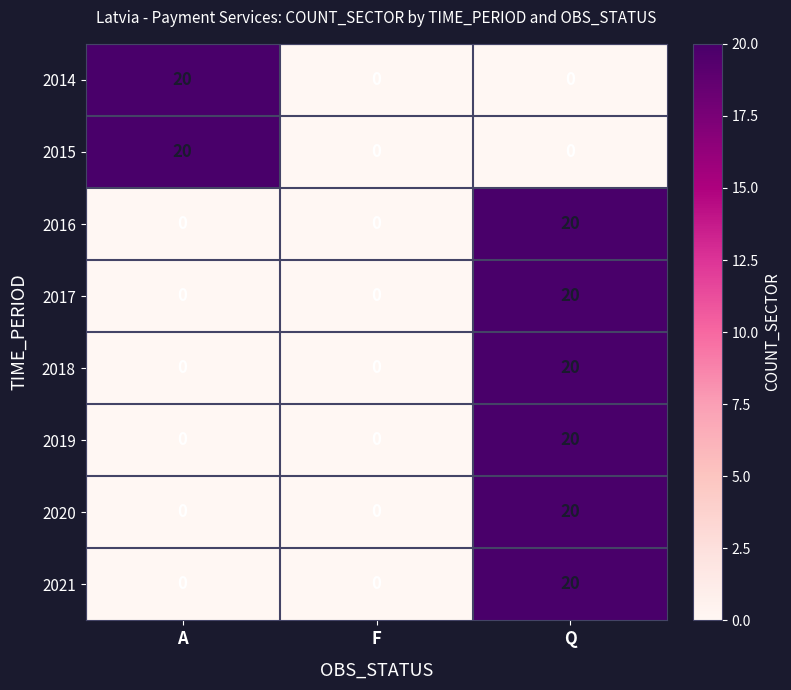

Count the 2019 values in the range 0 to 20.

3